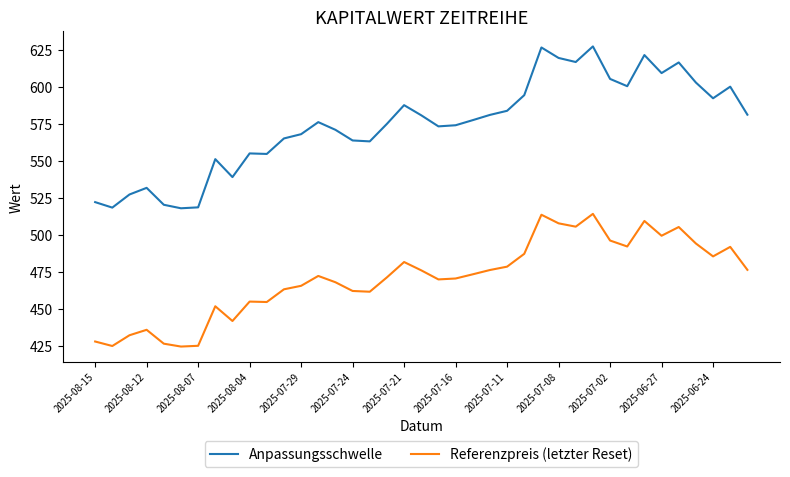

Rank the series by their maximum value, from lowest to highest.

Referenzpreis (letzter Reset), Anpassungsschwelle